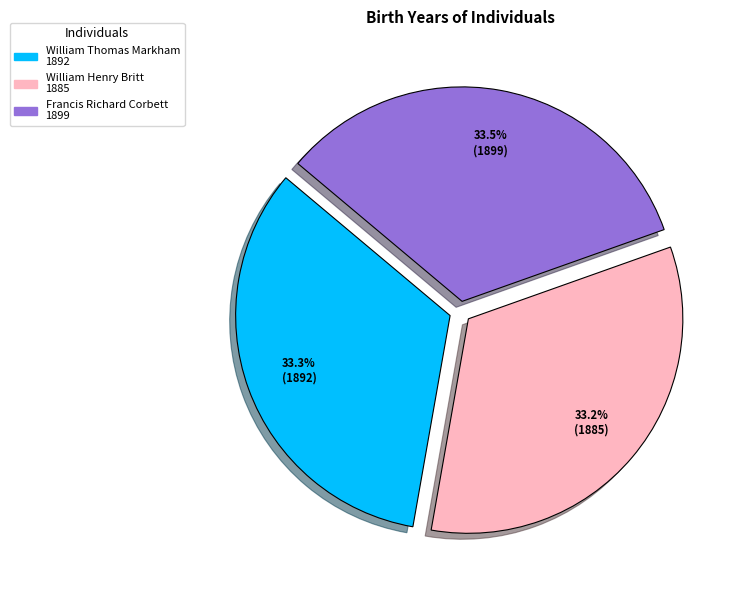

Approximately how many times larger is the value at William Thomas Markham compared to Francis Richard Corbett?

1.0